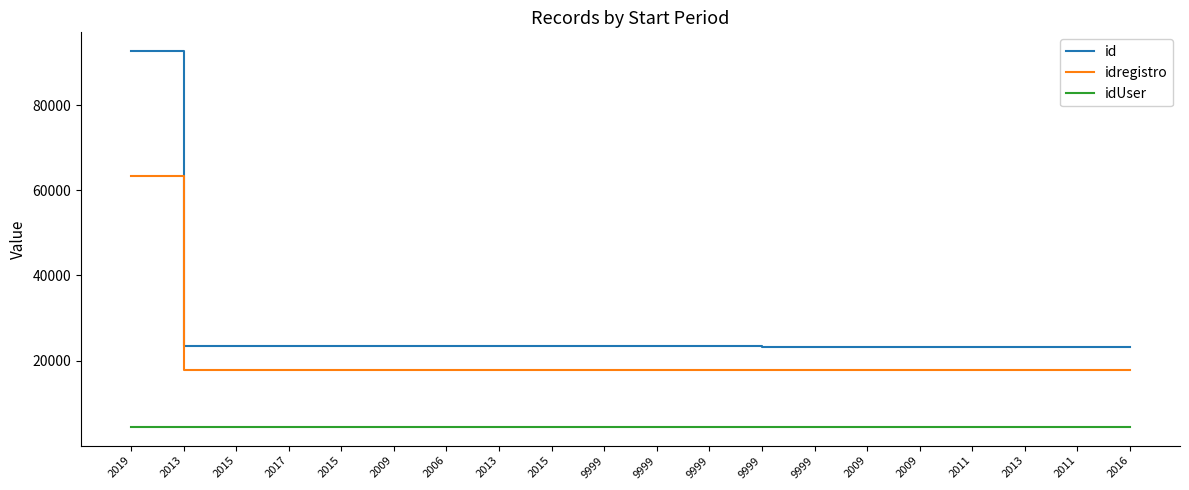

How many lines are shown in the chart?

3